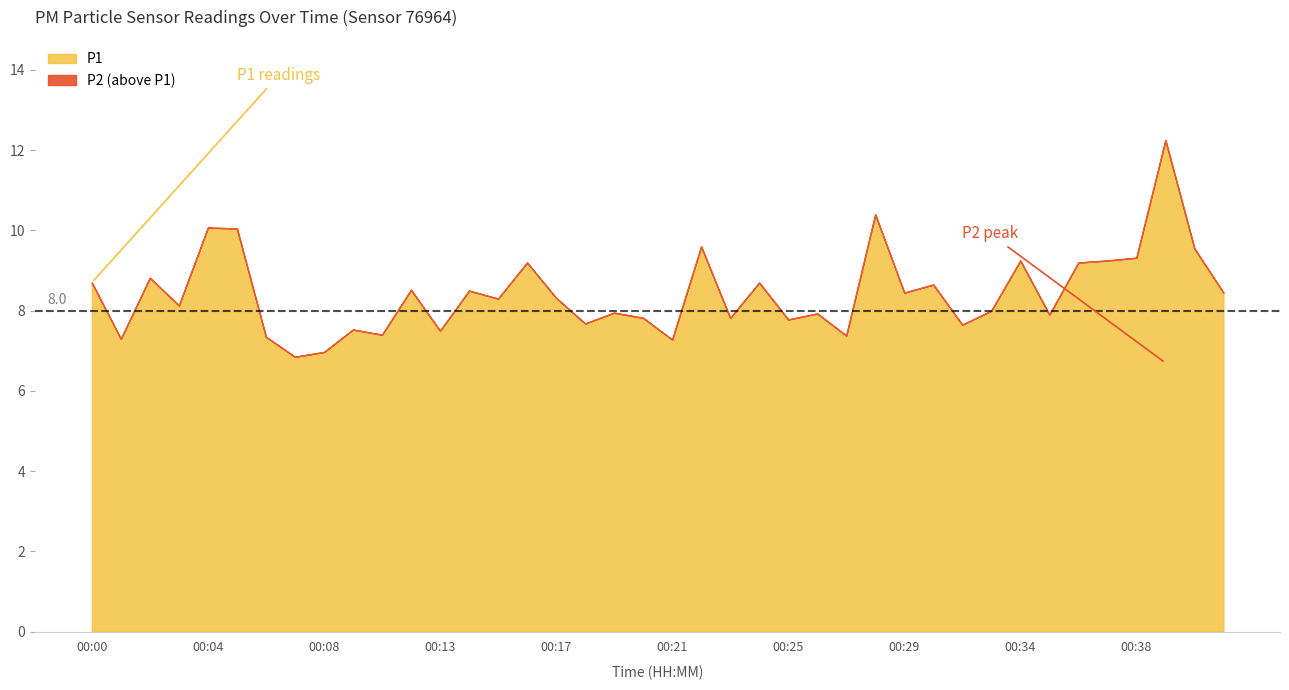

Is the value of P2 at 00:30 greater than the value of P1 at 00:10?

No